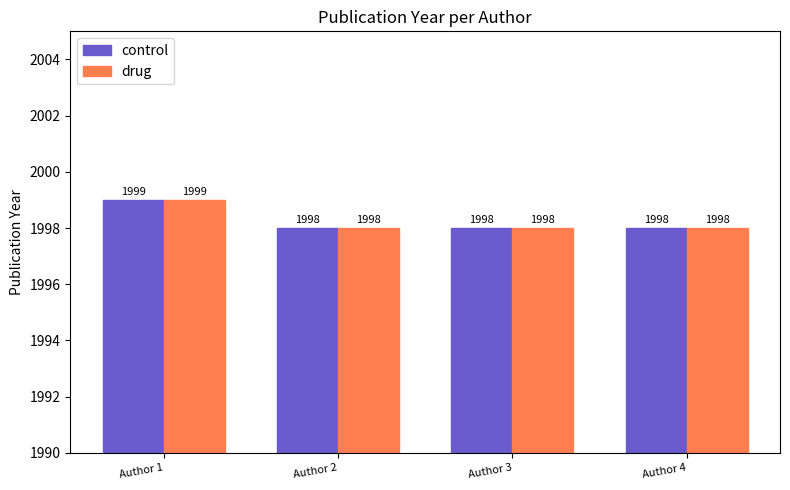

Are the bars horizontal?

No